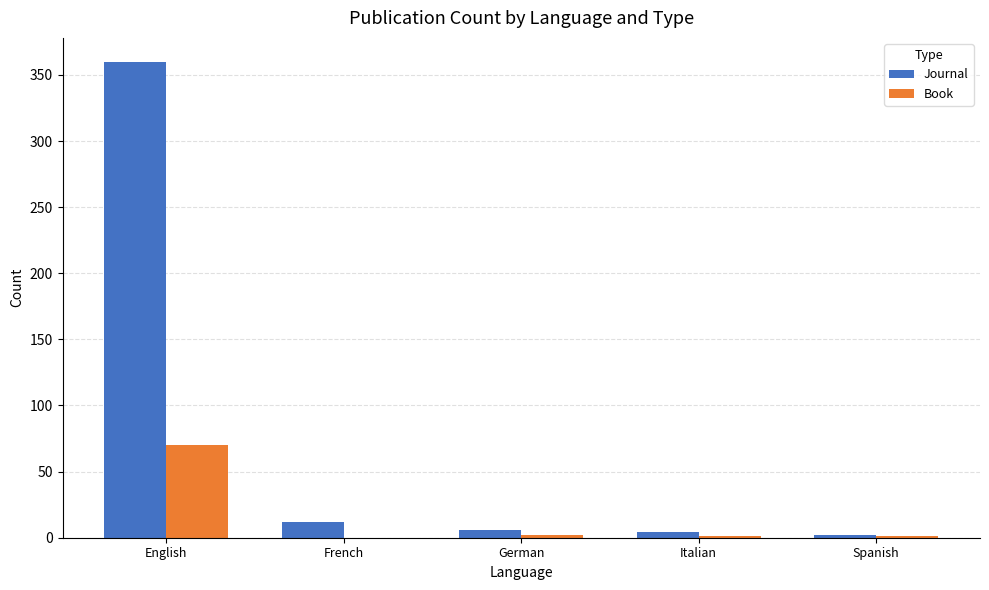

Is it true that Book equals 70 at English?

True